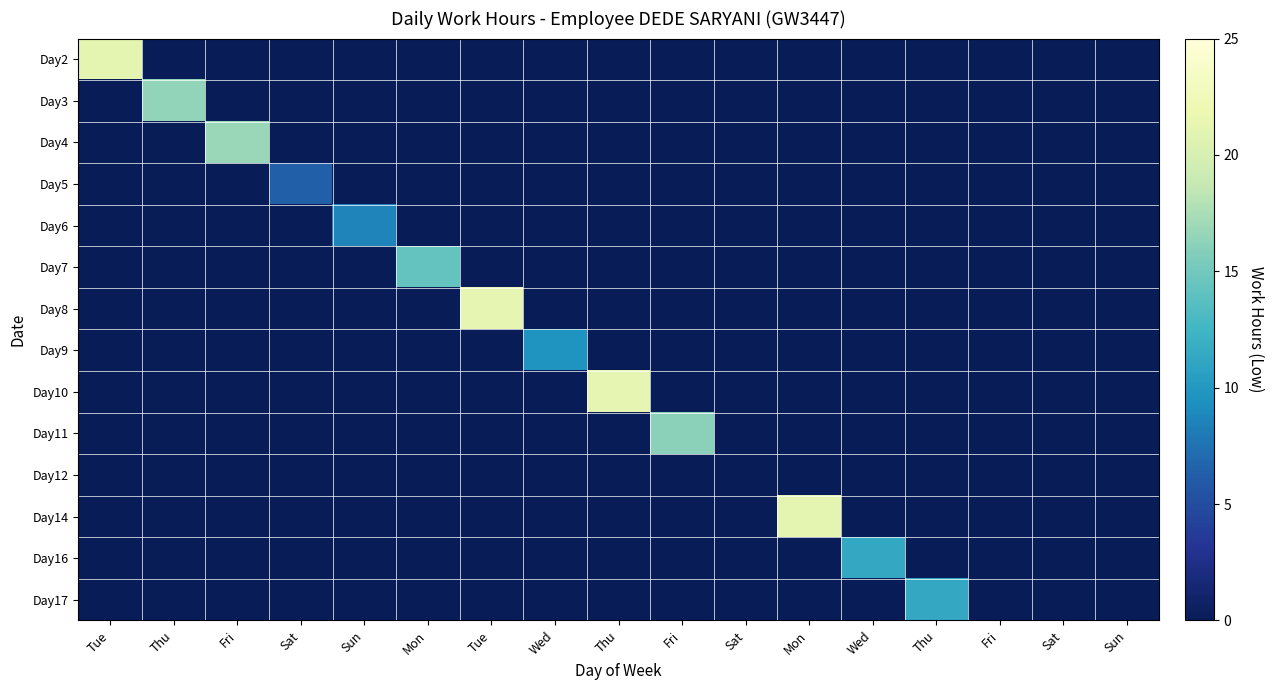

Which series has the largest range (max minus min)?

Day8